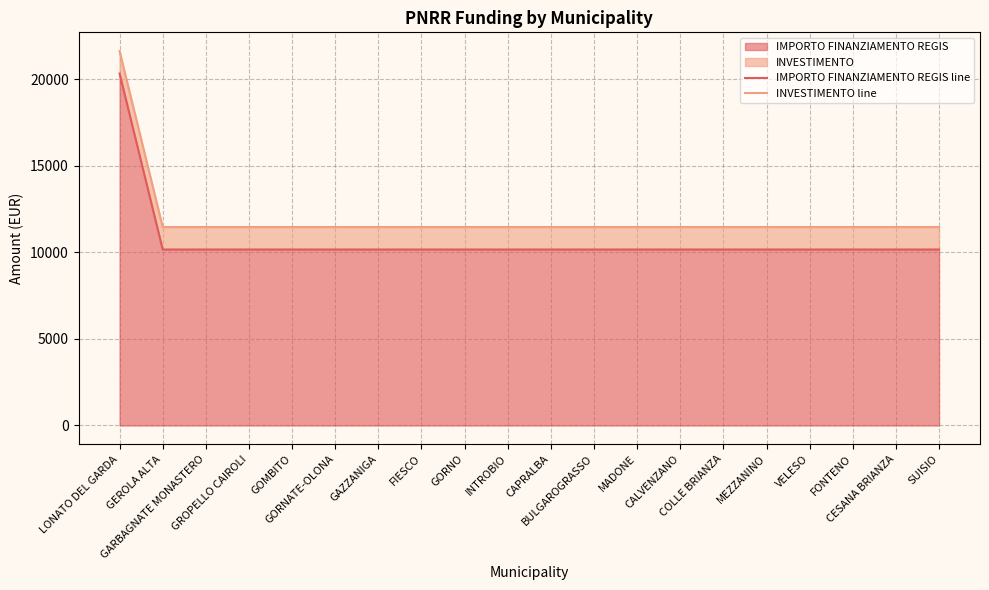

Reading right to left, list all the values displayed in this chart.

IMPORTO FINANZIAMENTO REGIS line: 10172	10172	10172	10172	10172	10172	10172	10172	10172	10172	10172	10172	10172	10172	10172	10172	10172	10172	10172	20344
INVESTIMENTO line: 11472	11472	11472	11472	11472	11472	11472	11472	11472	11472	11472	11472	11472	11472	11472	11472	11472	11472	11472	21644